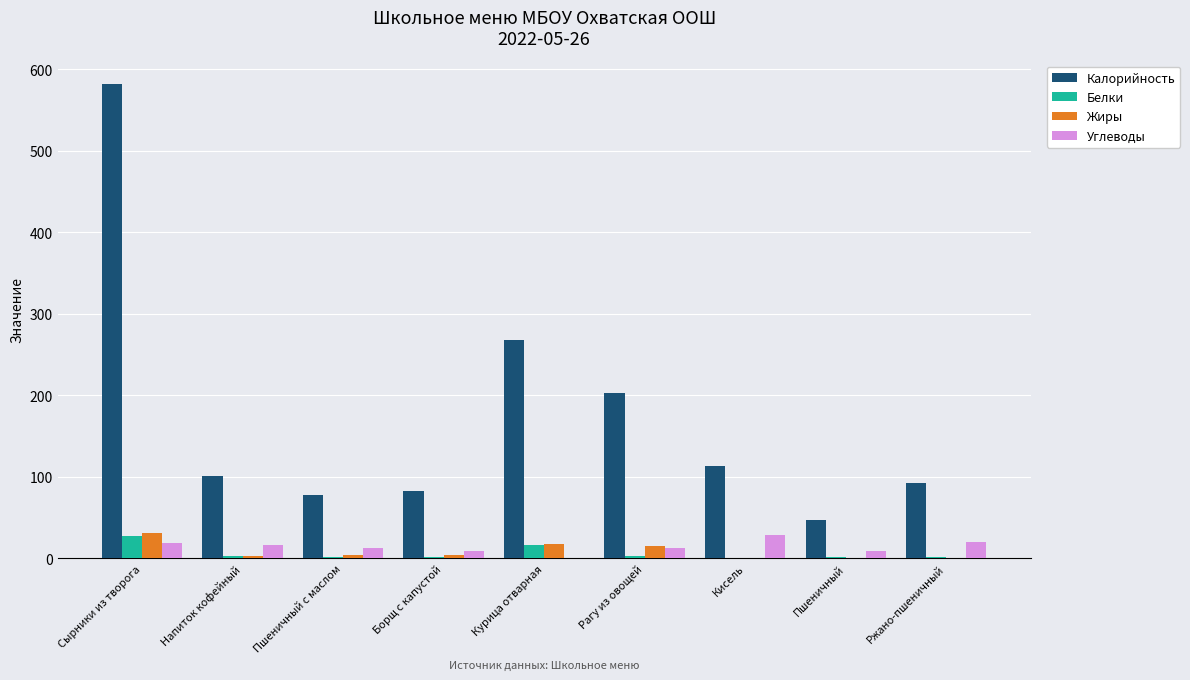

How many data points does each series have?

9